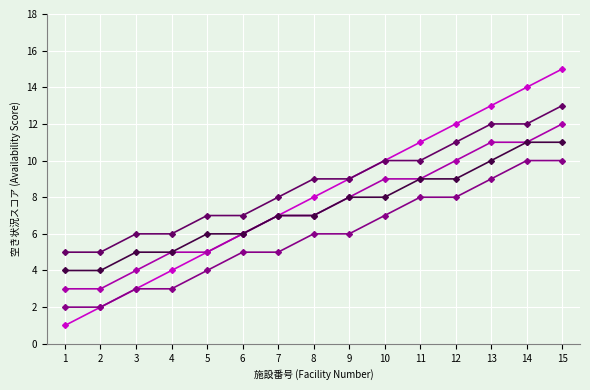

Which label corresponds to the largest value in the chart?

15